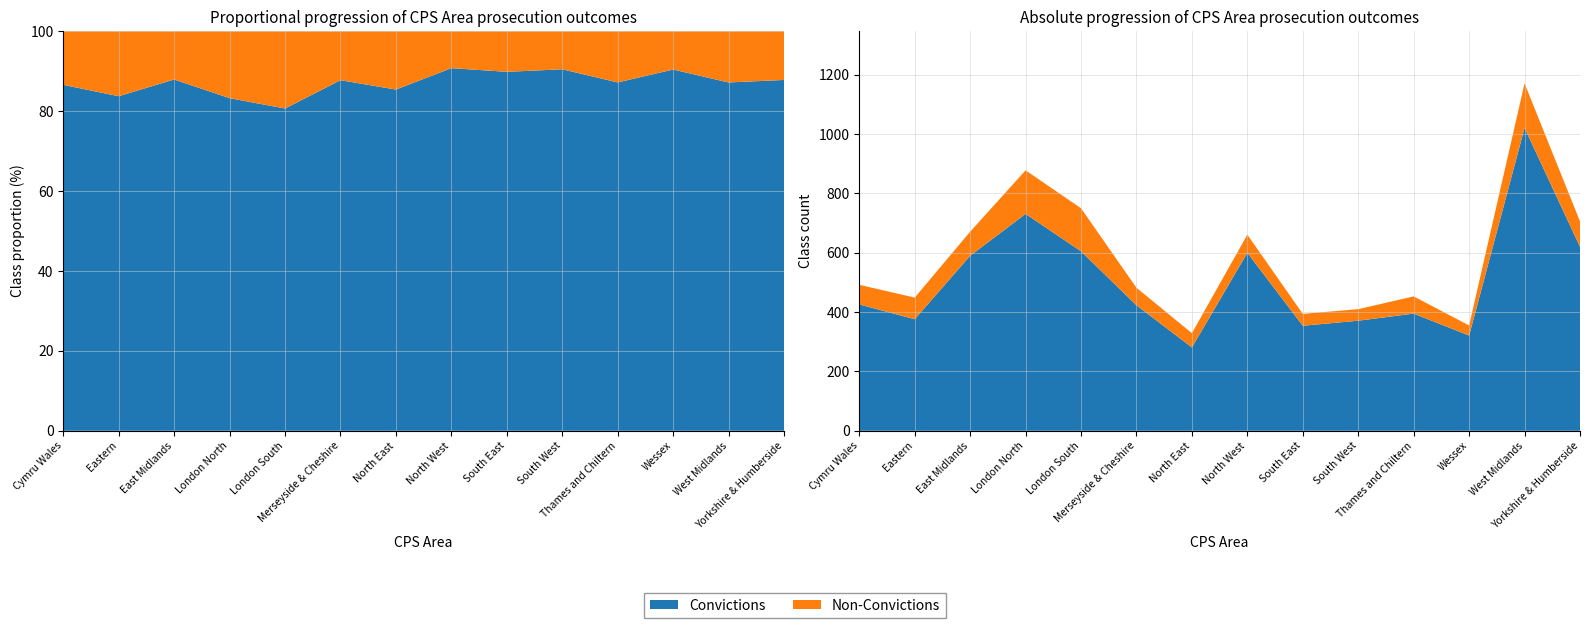

Reading left to right, transcribe all the data shown in this chart.

Convictions: Cymru Wales=426	Eastern=376	East Midlands=590	London North=731	London South=605	Merseyside & Cheshire=423	North East=281	North West=600	South East=354	South West=371	Thames and Chiltern=395	Wessex=321	West Midlands=1021	Yorkshire & Humberside=620
Non-Convictions: Cymru Wales=66	Eastern=73	East Midlands=81	London North=147	London South=145	Merseyside & Cheshire=59	North East=48	North West=61	South East=40	South West=39	Thames and Chiltern=58	Wessex=34	West Midlands=150	Yorkshire & Humberside=86
Total Prosecutions: Cymru Wales=492	Eastern=449	East Midlands=671	London North=878	London South=750	Merseyside & Cheshire=482	North East=329	North West=661	South East=394	South West=410	Thames and Chiltern=453	Wessex=355	West Midlands=1171	Yorkshire & Humberside=706